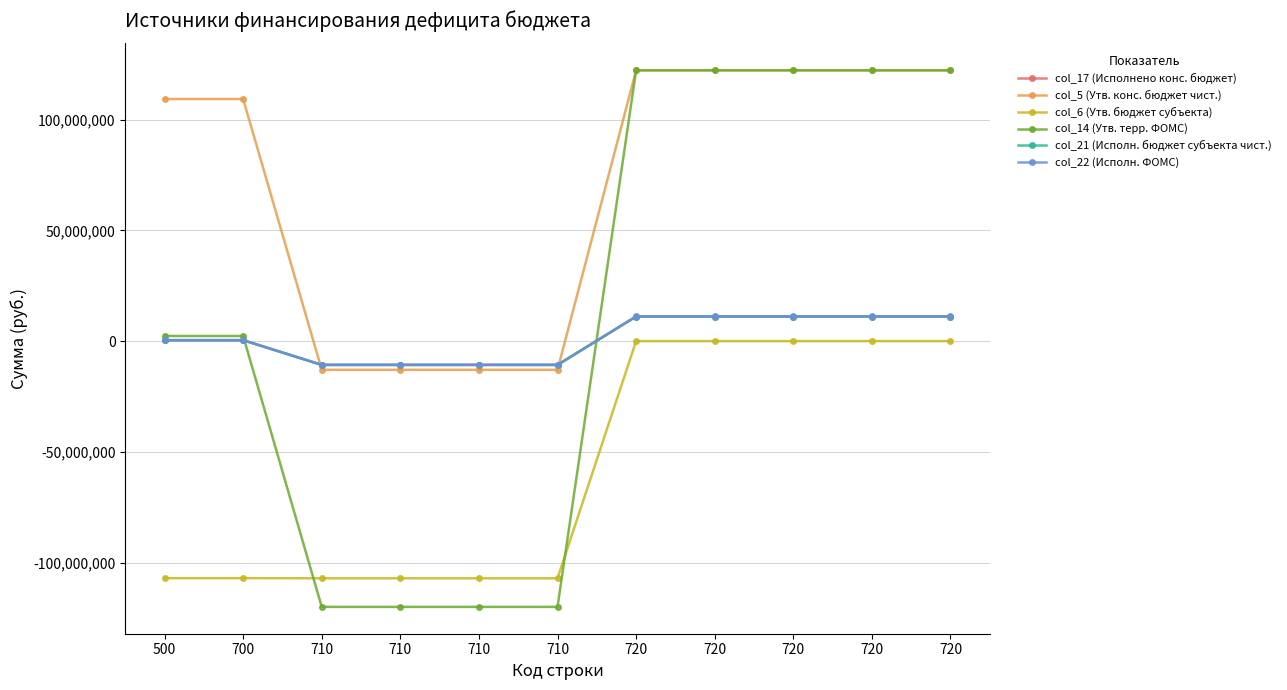

The value of col_5 (Утв. конс. бюджет чист.) at 500 is 51464925.5. True or false?

False